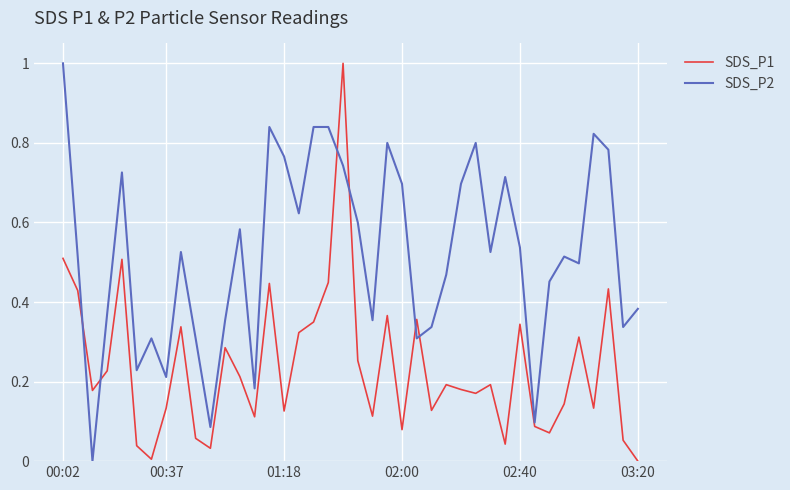

What is the maximum value shown in the chart?

1.0